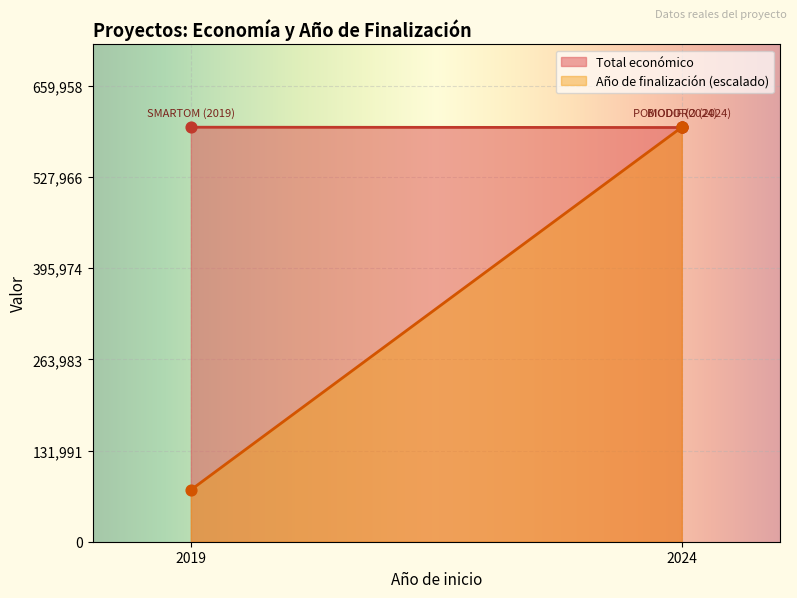

Approximately how many times larger is the value at 2024 compared to 2024?

1.0